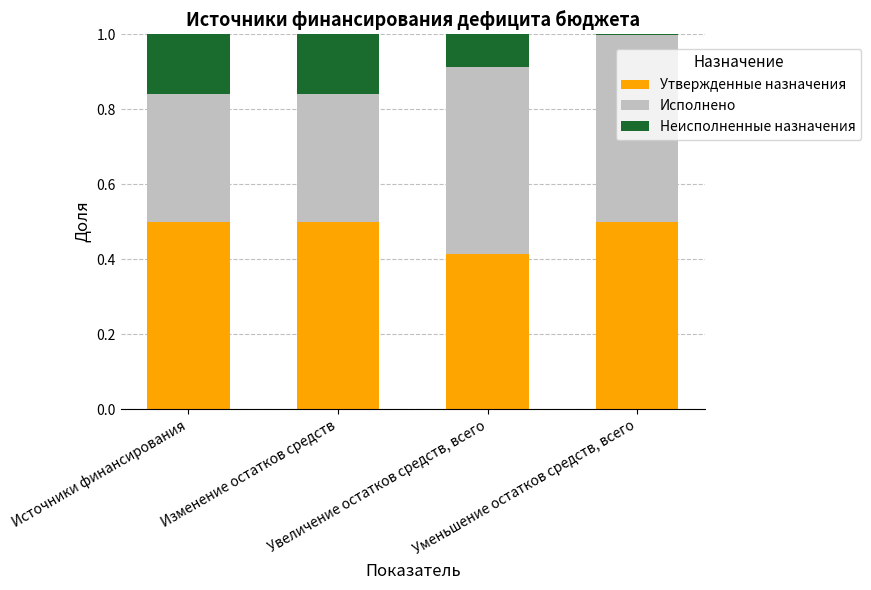

How many series are shown in this chart?

3